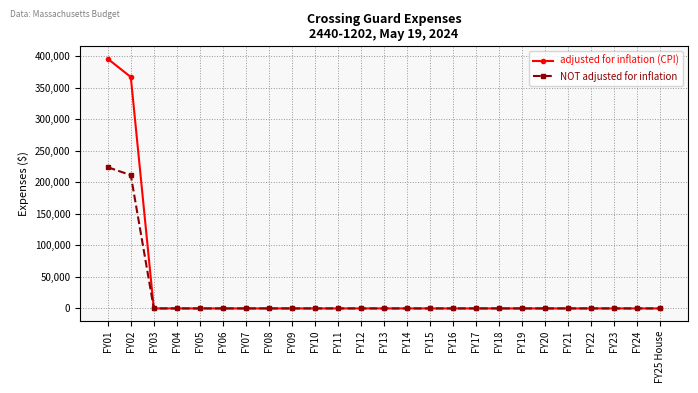

Which category has the highest value in the NOT adjusted for inflation series?

FY01